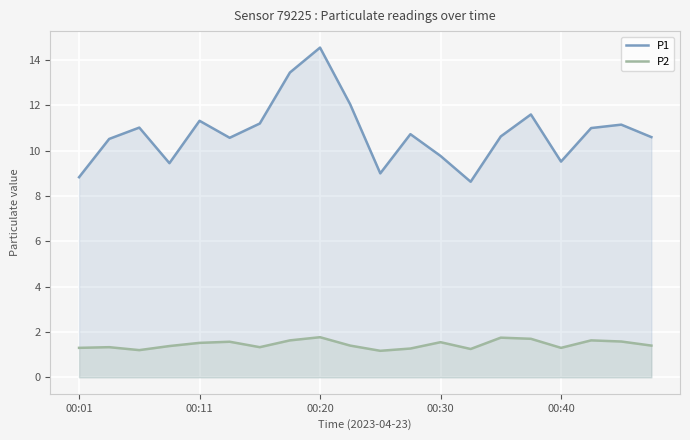

What is the maximum value for P2?

1.8